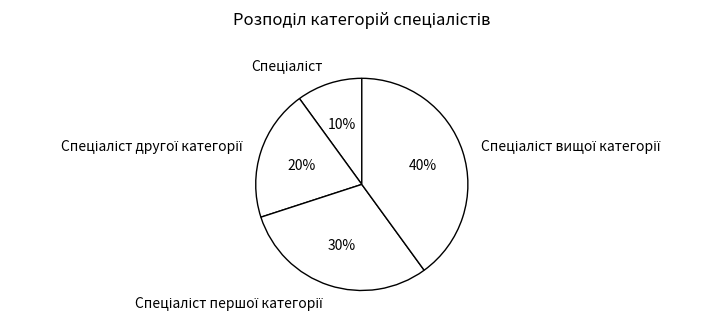

Is there any slice that represents more than half of the pie?

No